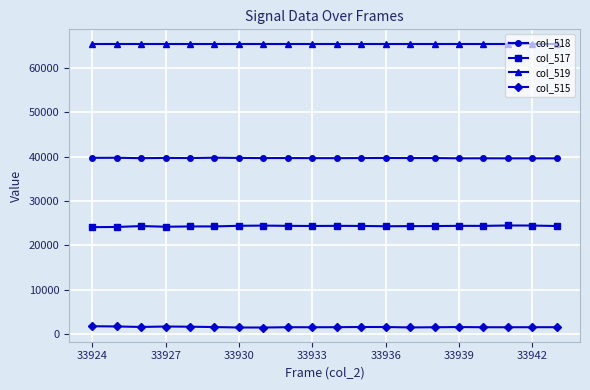

What is the maximum value shown in the chart?

65535